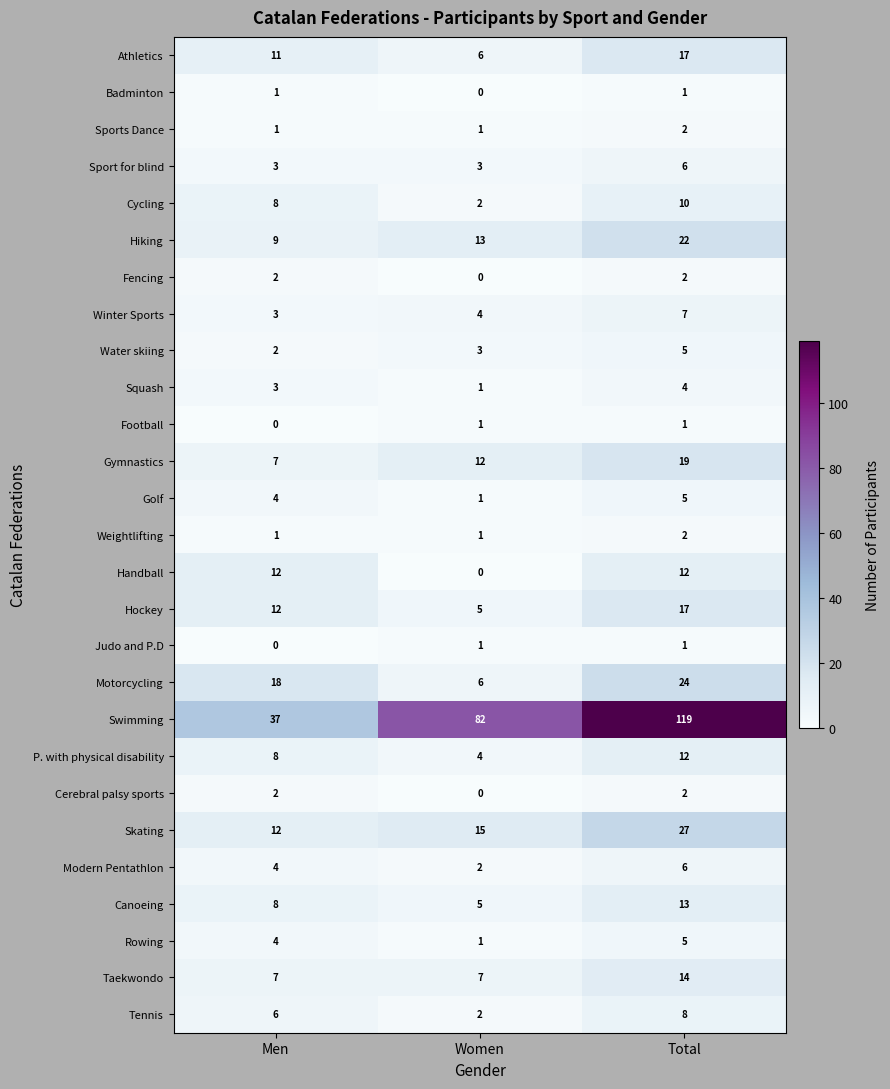

What is the sum of the Hiking values at Women and Total?

35